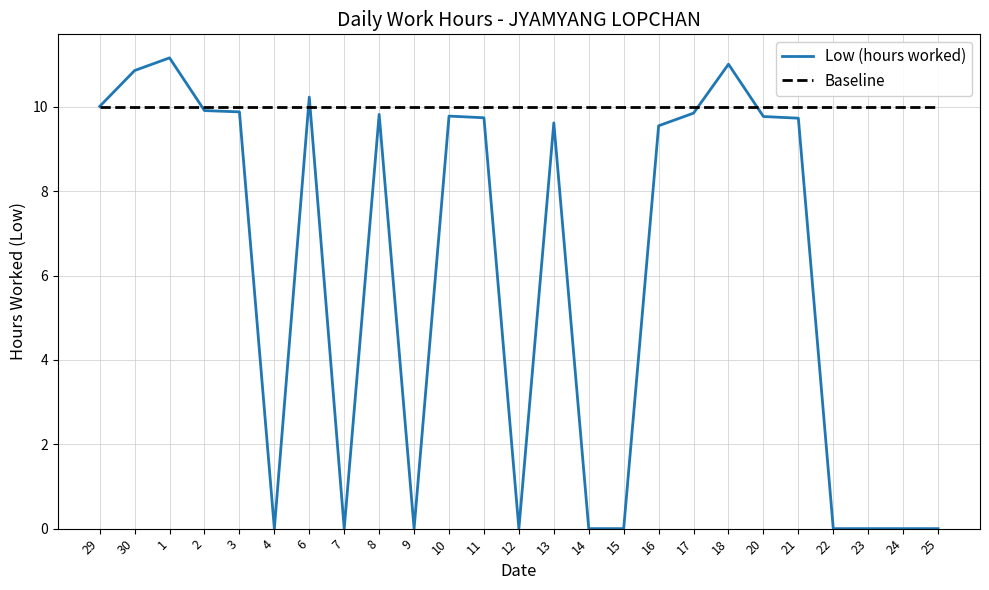

Read the Baseline value at 17.

10.0